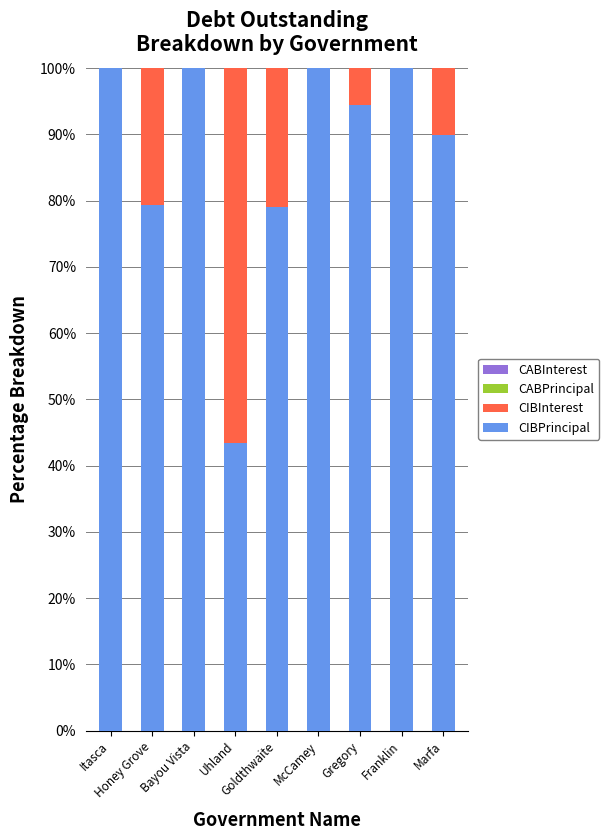

What is the value of the CIBPrincipal bar at the 3rd from the left?

100.0